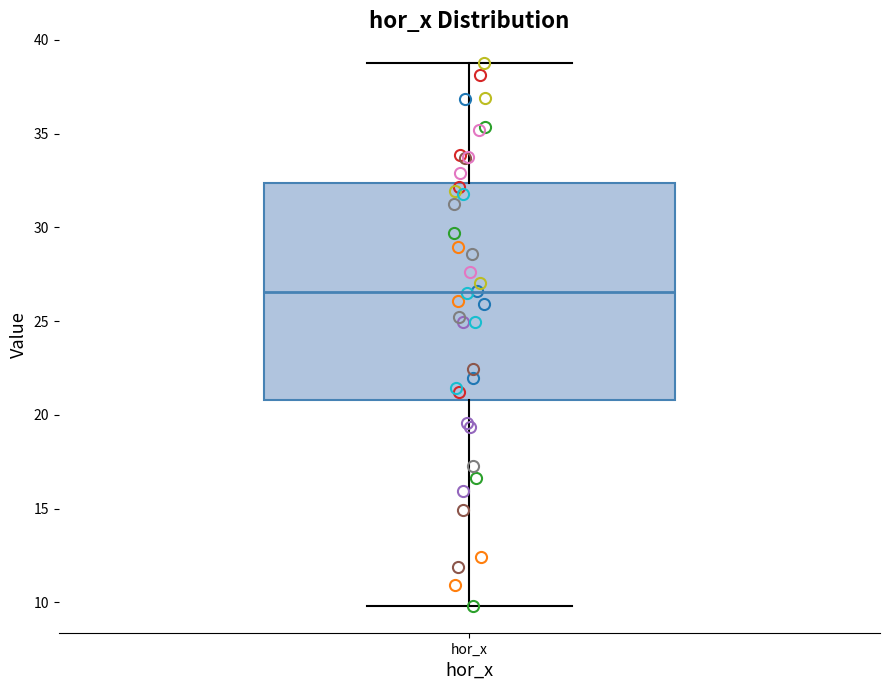

Read this box plot against the y-axis: the position of the median line, the range covered by the box, and the ends of both whiskers. The values are not printed on the chart, so give them approximately, as read against the axis.

median 26.5, box 21.0 to 32.5, whiskers 10.0 to 38.5